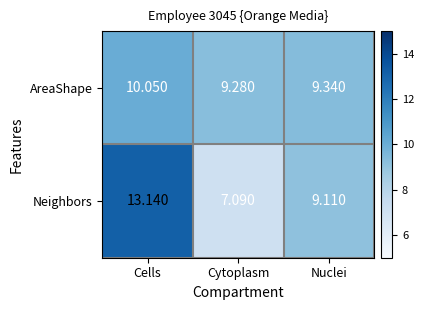

Which label corresponds to the largest value in the chart?

Cells